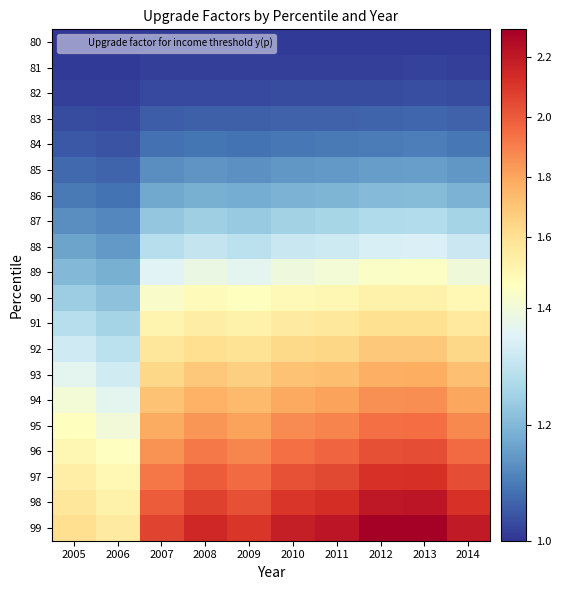

Reading left to right, what are all the values shown in this chart?

80: 2005=1.0	2006=1.0	2007=1.0	2008=1.0	2009=1.0	2010=1.0	2011=1.0	2012=1.0	2013=1.0	2014=1.0
81: 2005=1.0	2006=1.0	2007=1.0	2008=1.0	2009=1.0	2010=1.0	2011=1.0	2012=1.0	2013=1.0	2014=1.0
82: 2005=1.0	2006=1.0	2007=1.0	2008=1.0	2009=1.0	2010=1.0	2011=1.0	2012=1.0	2013=1.0	2014=1.0
83: 2005=1.0	2006=1.0	2007=1.1	2008=1.1	2009=1.1	2010=1.1	2011=1.1	2012=1.1	2013=1.1	2014=1.1
84: 2005=1.0	2006=1.0	2007=1.1	2008=1.1	2009=1.1	2010=1.1	2011=1.1	2012=1.1	2013=1.1	2014=1.1
85: 2005=1.1	2006=1.1	2007=1.1	2008=1.1	2009=1.1	2010=1.1	2011=1.1	2012=1.2	2013=1.2	2014=1.1
86: 2005=1.1	2006=1.1	2007=1.2	2008=1.2	2009=1.2	2010=1.2	2011=1.2	2012=1.2	2013=1.2	2014=1.2
87: 2005=1.1	2006=1.1	2007=1.2	2008=1.2	2009=1.2	2010=1.3	2011=1.3	2012=1.3	2013=1.3	2014=1.3
88: 2005=1.2	2006=1.1	2007=1.3	2008=1.3	2009=1.3	2010=1.3	2011=1.3	2012=1.3	2013=1.3	2014=1.3
89: 2005=1.2	2006=1.2	2007=1.4	2008=1.4	2009=1.4	2010=1.4	2011=1.4	2012=1.4	2013=1.4	2014=1.4
90: 2005=1.2	2006=1.2	2007=1.4	2008=1.5	2009=1.4	2010=1.5	2011=1.5	2012=1.5	2013=1.5	2014=1.5
91: 2005=1.3	2006=1.3	2007=1.5	2008=1.5	2009=1.5	2010=1.6	2011=1.6	2012=1.6	2013=1.6	2014=1.6
92: 2005=1.3	2006=1.3	2007=1.6	2008=1.6	2009=1.6	2010=1.6	2011=1.6	2012=1.7	2013=1.7	2014=1.6
93: 2005=1.4	2006=1.3	2007=1.6	2008=1.7	2009=1.7	2010=1.7	2011=1.7	2012=1.8	2013=1.8	2014=1.7
94: 2005=1.4	2006=1.4	2007=1.7	2008=1.8	2009=1.7	2010=1.8	2011=1.8	2012=1.9	2013=1.9	2014=1.8
95: 2005=1.4	2006=1.4	2007=1.8	2008=1.8	2009=1.8	2010=1.9	2011=1.9	2012=1.9	2013=1.9	2014=1.9
96: 2005=1.5	2006=1.4	2007=1.9	2008=1.9	2009=1.9	2010=1.9	2011=2.0	2012=2.0	2013=2.0	2014=2.0
97: 2005=1.5	2006=1.5	2007=1.9	2008=2.0	2009=2.0	2010=2.0	2011=2.0	2012=2.1	2013=2.1	2014=2.0
98: 2005=1.6	2006=1.5	2007=2.0	2008=2.1	2009=2.0	2010=2.1	2011=2.1	2012=2.2	2013=2.2	2014=2.1
99: 2005=1.6	2006=1.5	2007=2.1	2008=2.1	2009=2.1	2010=2.2	2011=2.2	2012=2.3	2013=2.3	2014=2.2